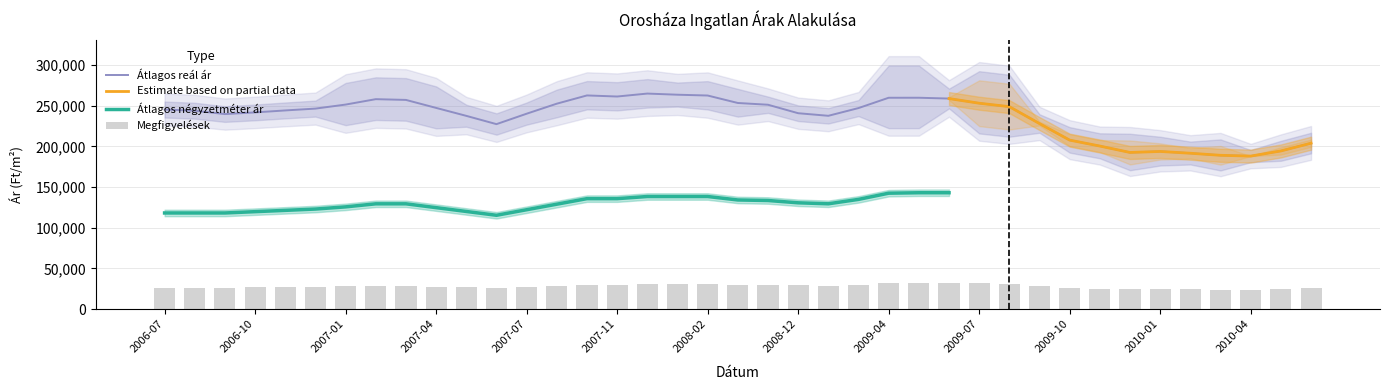

What is the lowest value of the Átlagos reál ár series?

188114